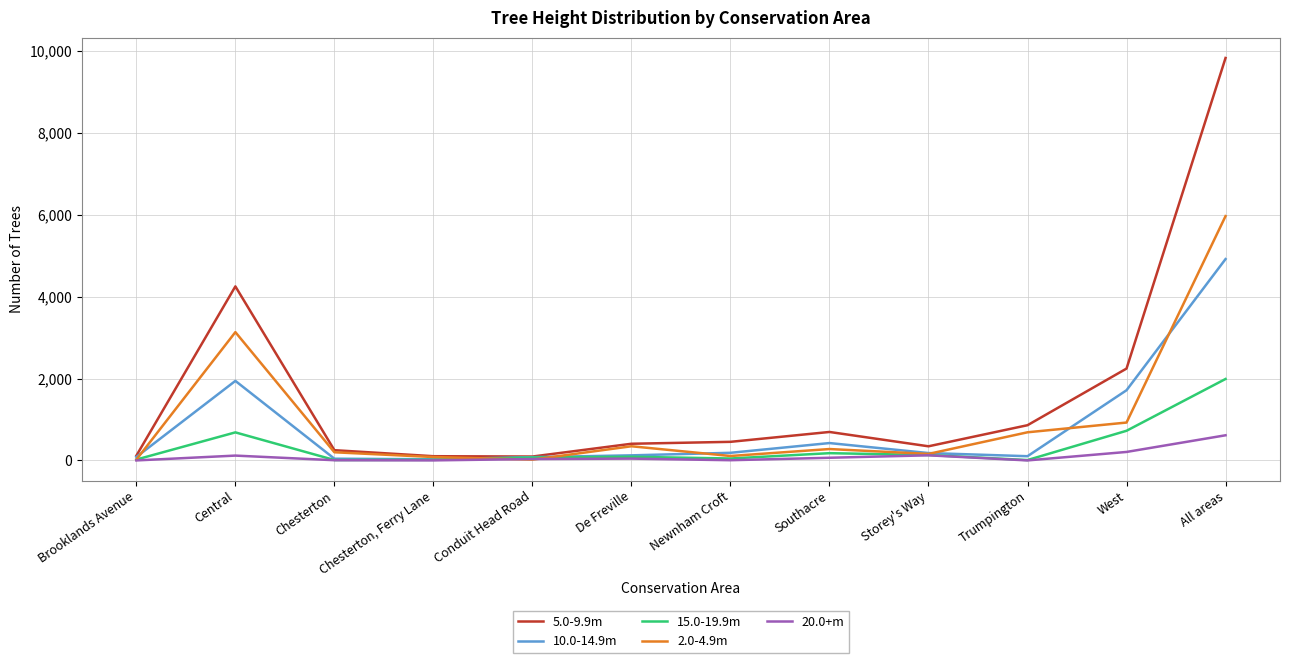

The 2.0-4.9m series shows 279 at Southacre. True or false?

True